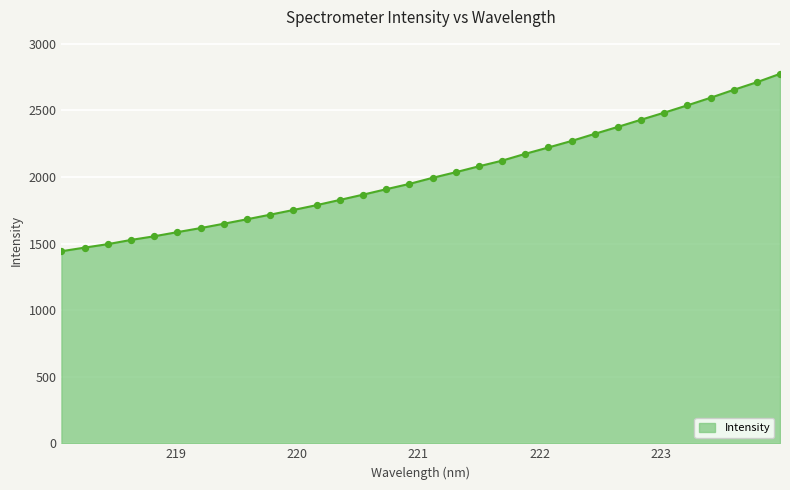

What is the difference between the maximum and minimum values?

1332.5